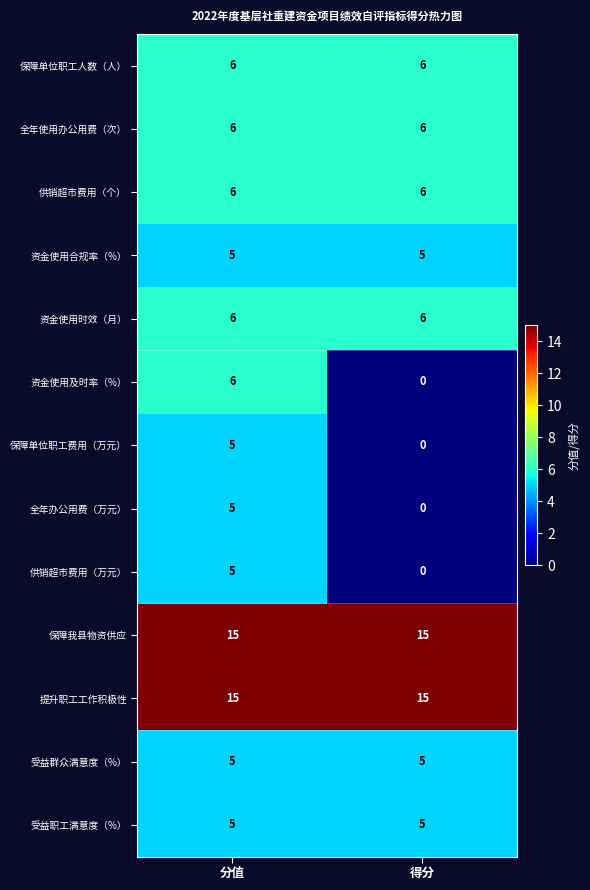

What is the total value across all series at 分值?

90